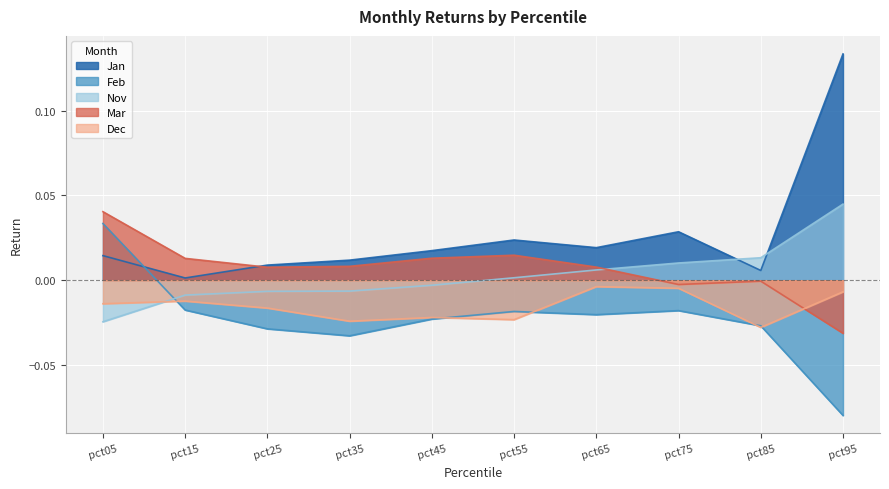

What is the spread (max minus min) of values at pct05?

0.1